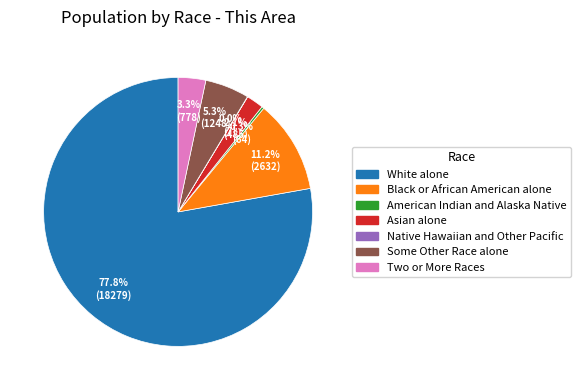

What is the largest slice in the pie chart?

White alone